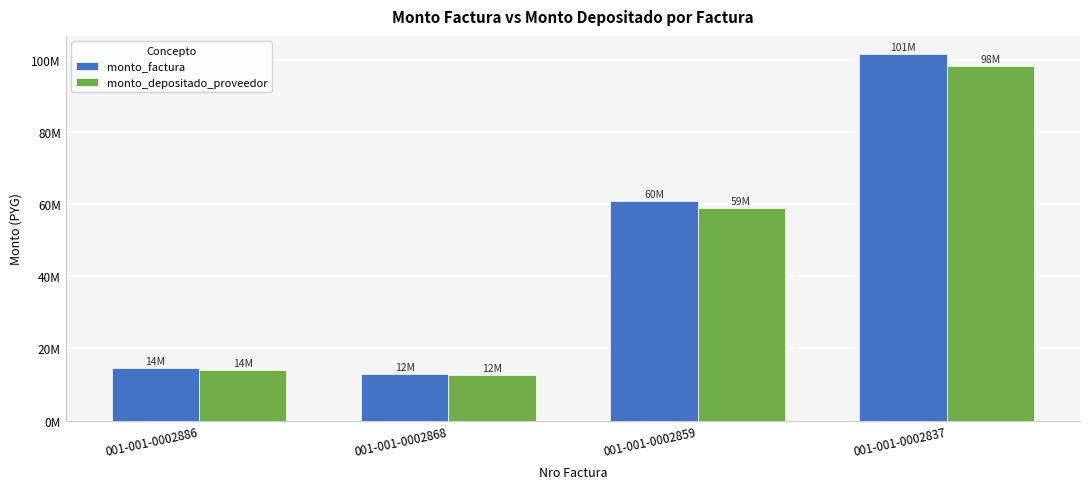

Are the bars grouped side by side (vs. stacked)?

Yes